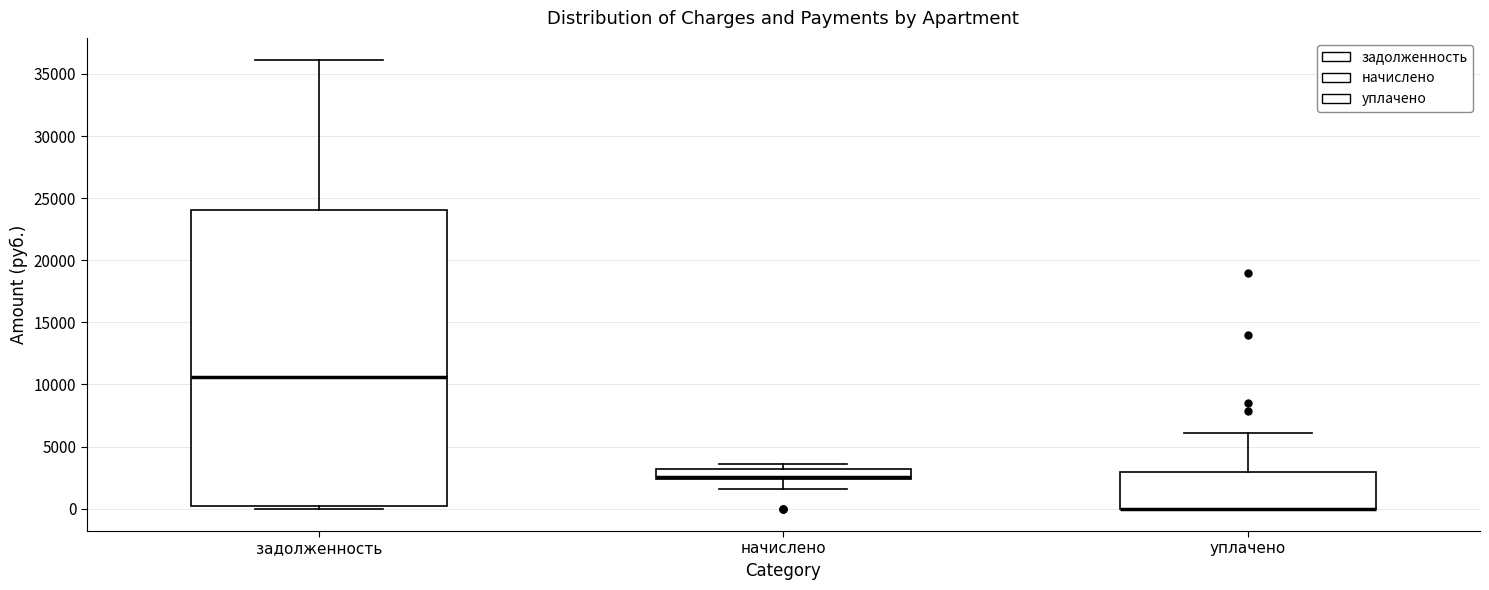

Comparing the boxes themselves (not the whiskers), which one is the tallest?

задолженность